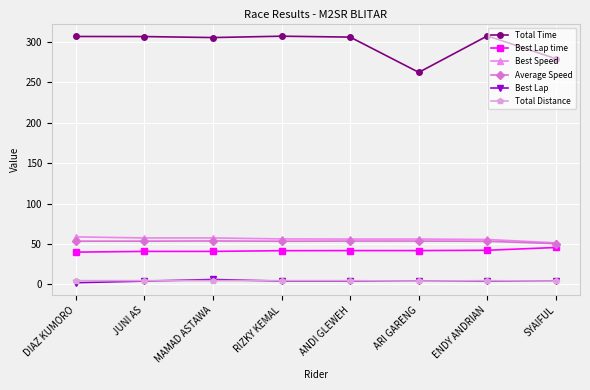

At how many categories does at least one series exceed 149?

8